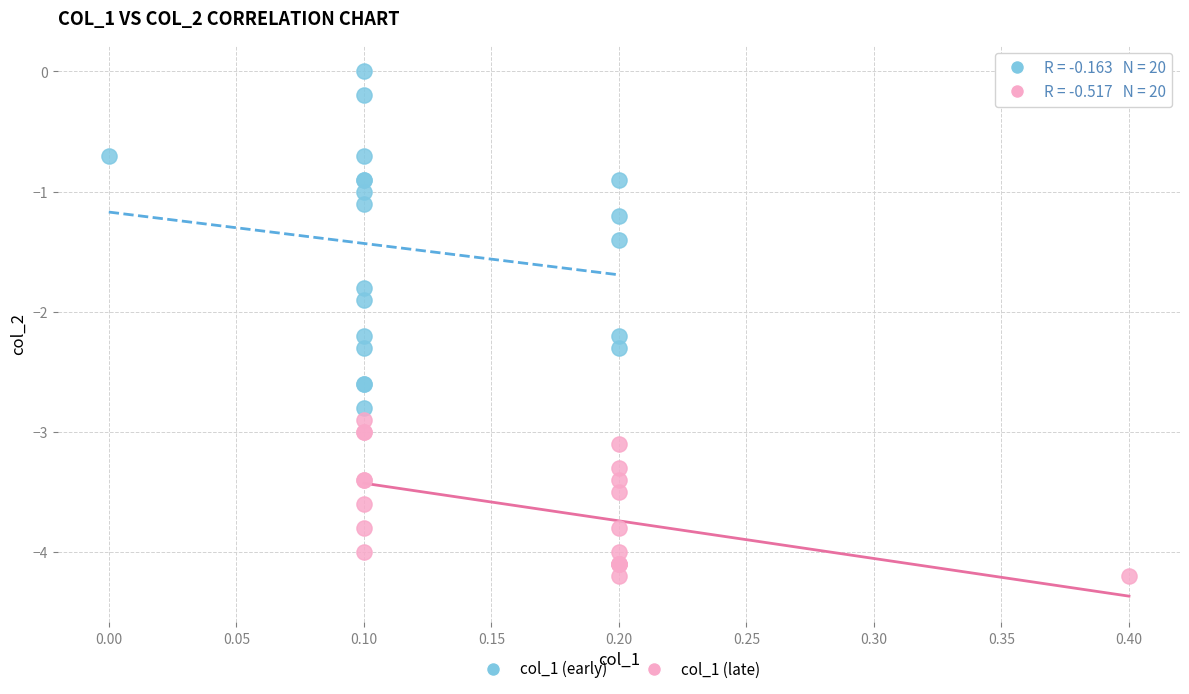

Which series reaches the minimum Y coordinate?

col_1 (late)